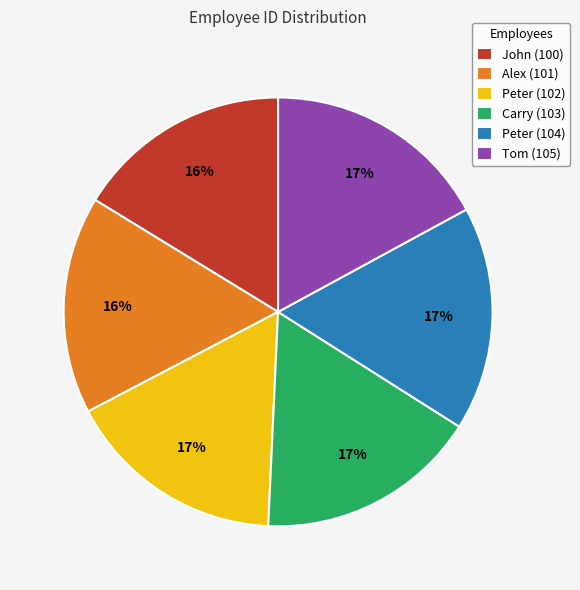

Is the sum of Carry (103) and Peter (102) greater than half?

No